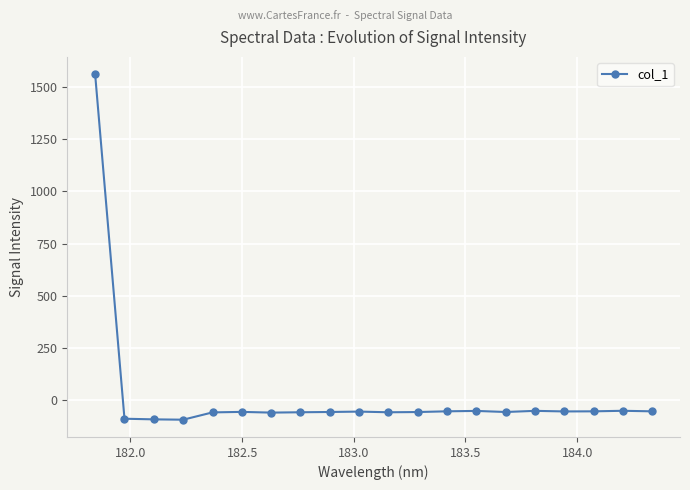

What is the value of the 10th point from the left?

-57.0